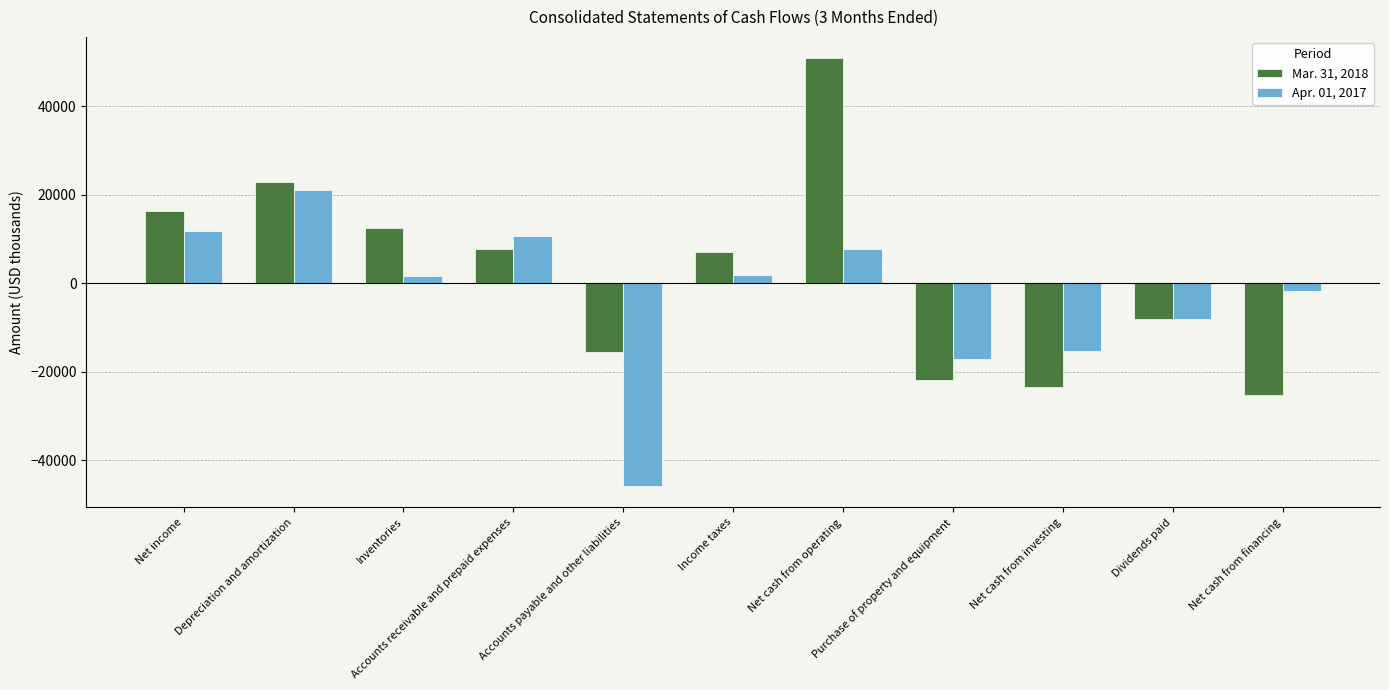

What is the value of the Mar. 31, 2018 bar at the 2nd from the left?

22763